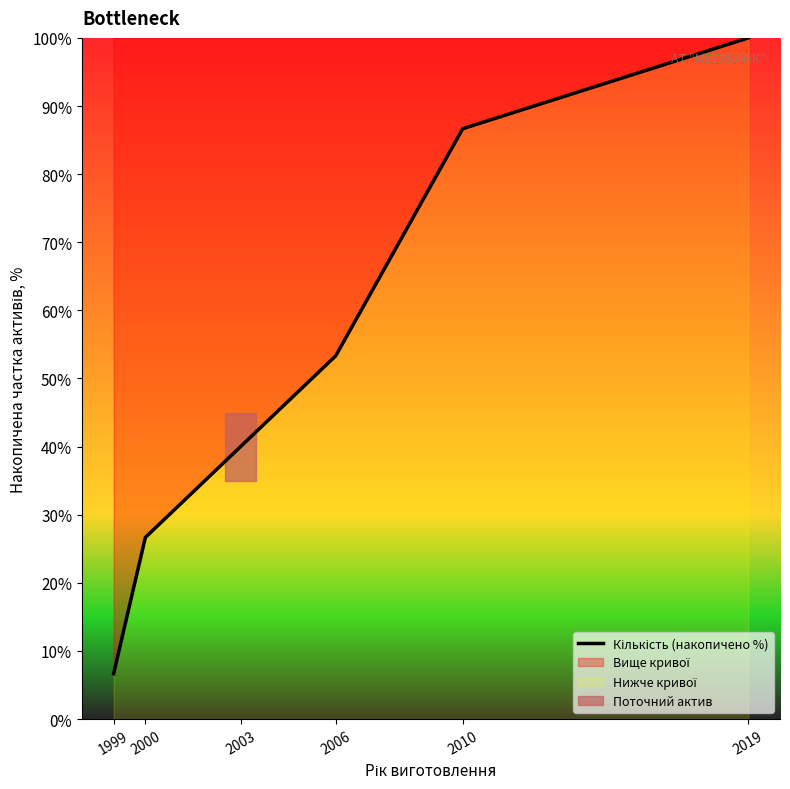

List the labels in order of value, largest first.

2019, 2010, 2006, 2003, 2000, 1999